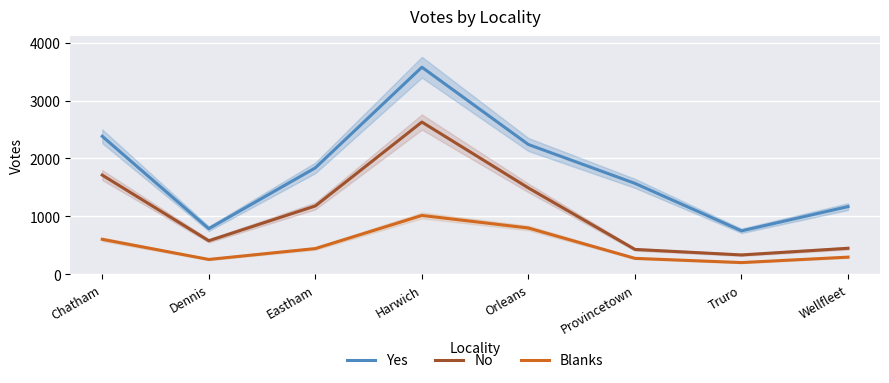

What position from the left is Dennis?

2